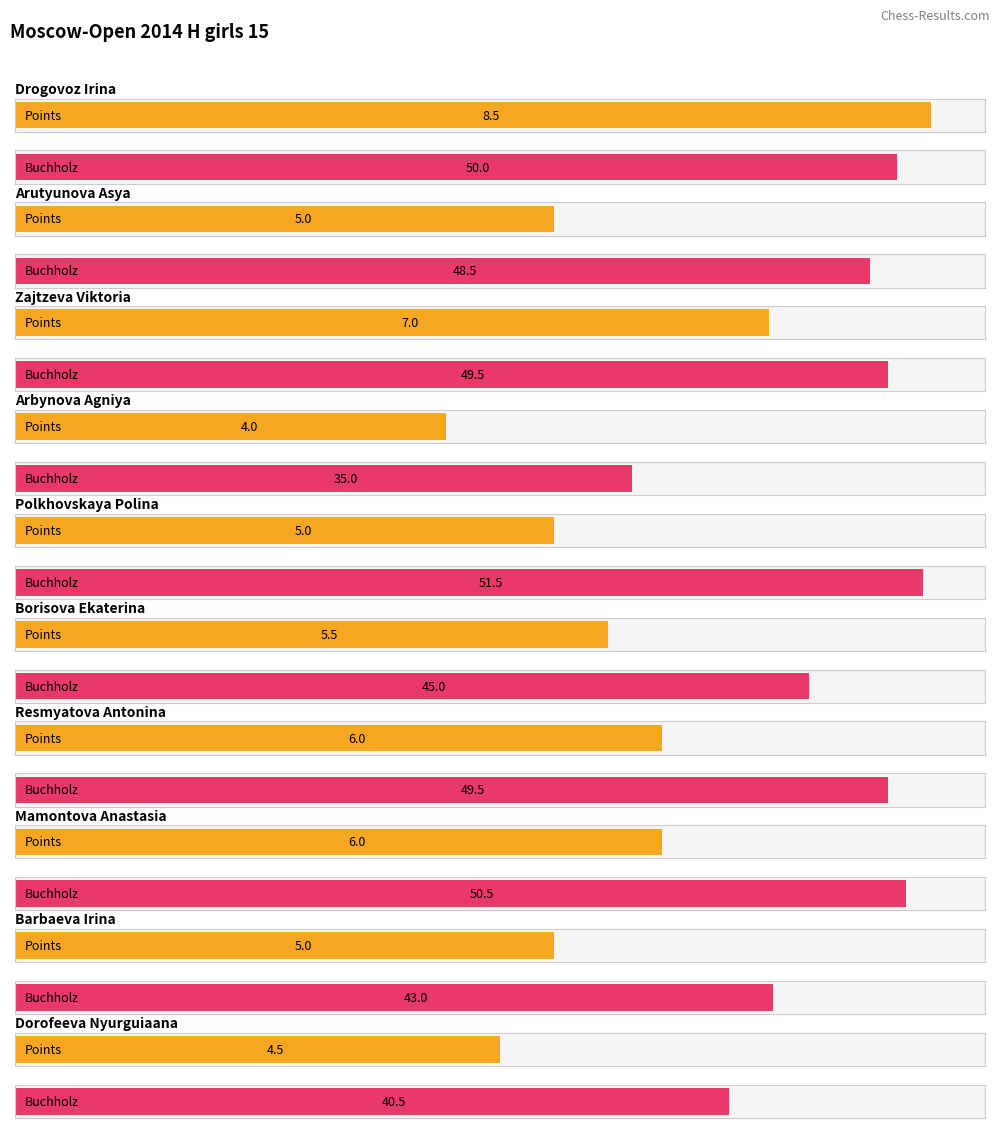

Which series has the largest range (max minus min)?

Buchholz